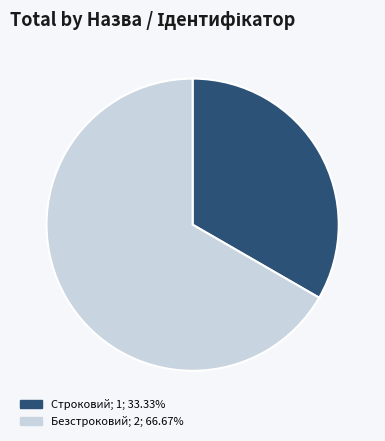

Rank the categories by value from lowest to highest.

Строковий, Безстроковий